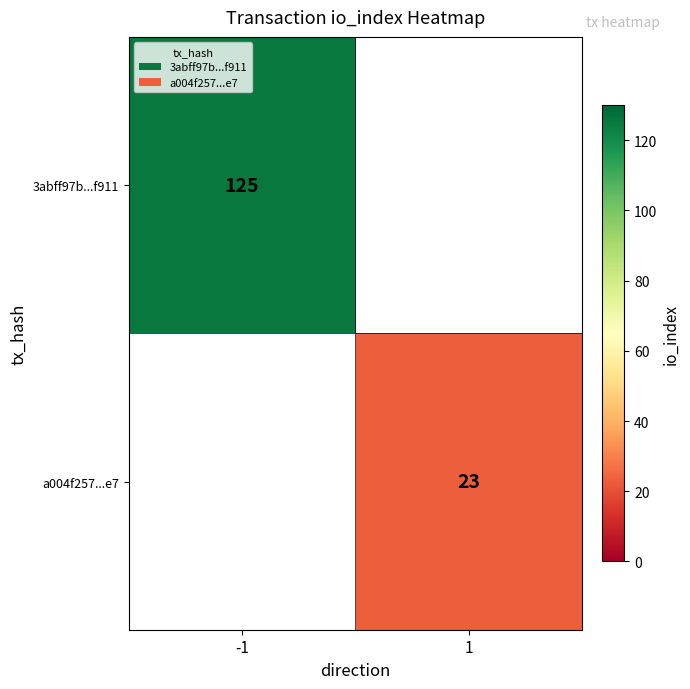

The a004f257...e7 series shows 23 at 1. True or false?

True